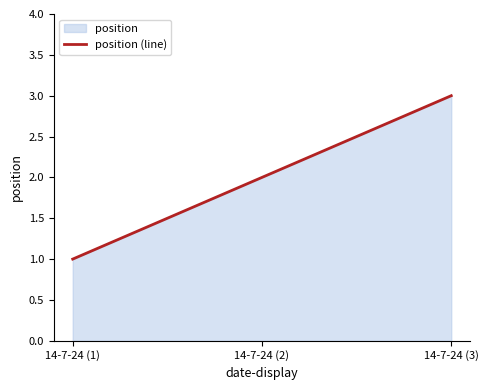

Count the values in the range 1 to 3.

3